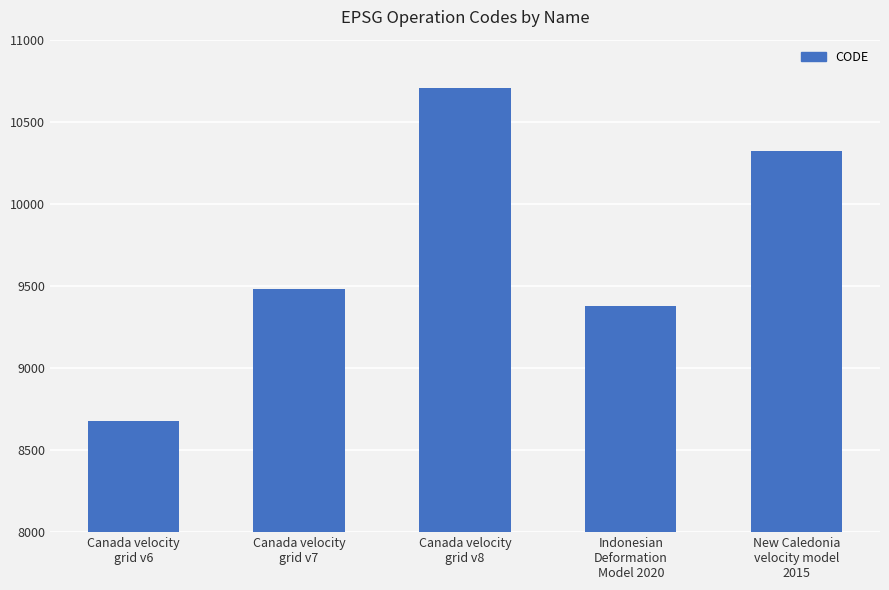

What is the sum of the values at Canada velocity
grid v7 and Indonesian
Deformation
Model 2020?

18858